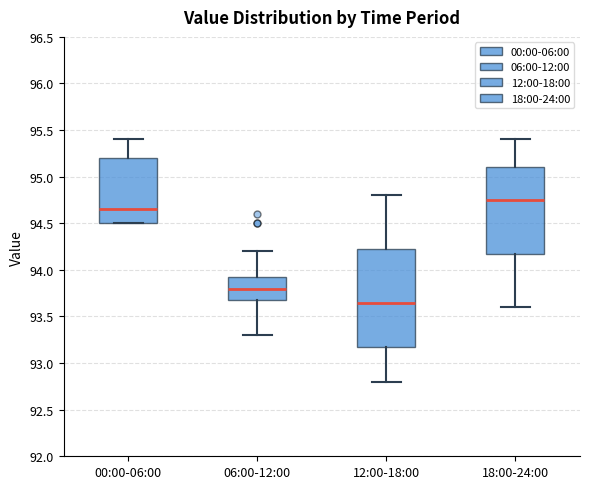

Reading left to right, read every box against the y-axis: the position of its median line, the range the box covers, and the ends of its whiskers. The values are not printed on the chart, so give them approximately, as read against the axis.

00:00-06:00: median 94.65, box 94.50 to 95.20, whiskers 94.50 to 95.40
06:00-12:00: median 93.80, box 93.70 to 93.95, whiskers 93.30 to 94.20
12:00-18:00: median 93.65, box 93.20 to 94.25, whiskers 92.80 to 94.80
18:00-24:00: median 94.75, box 94.20 to 95.10, whiskers 93.60 to 95.40